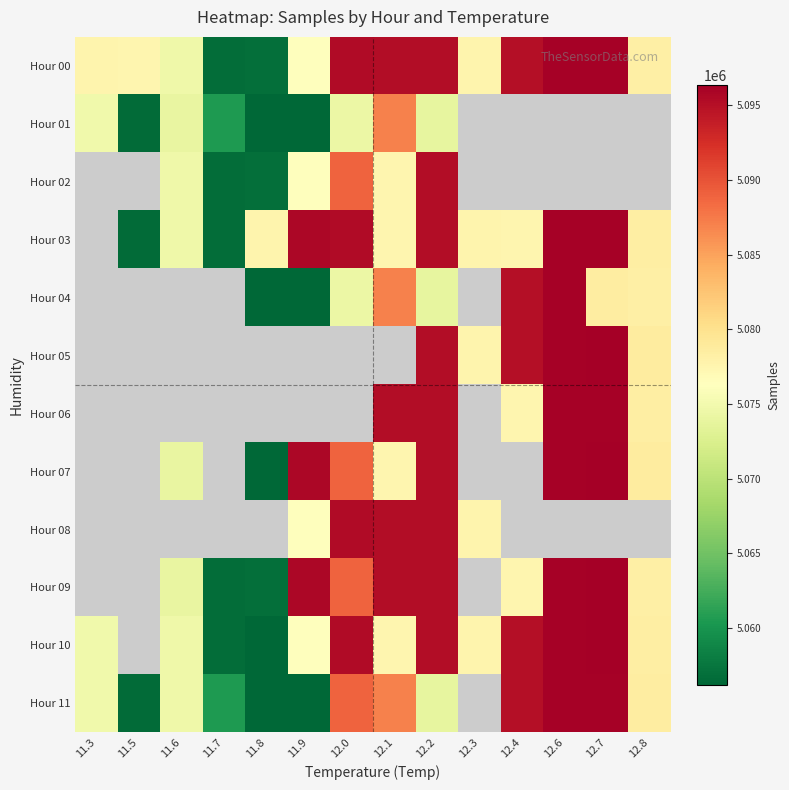

How many series are shown in this chart?

12